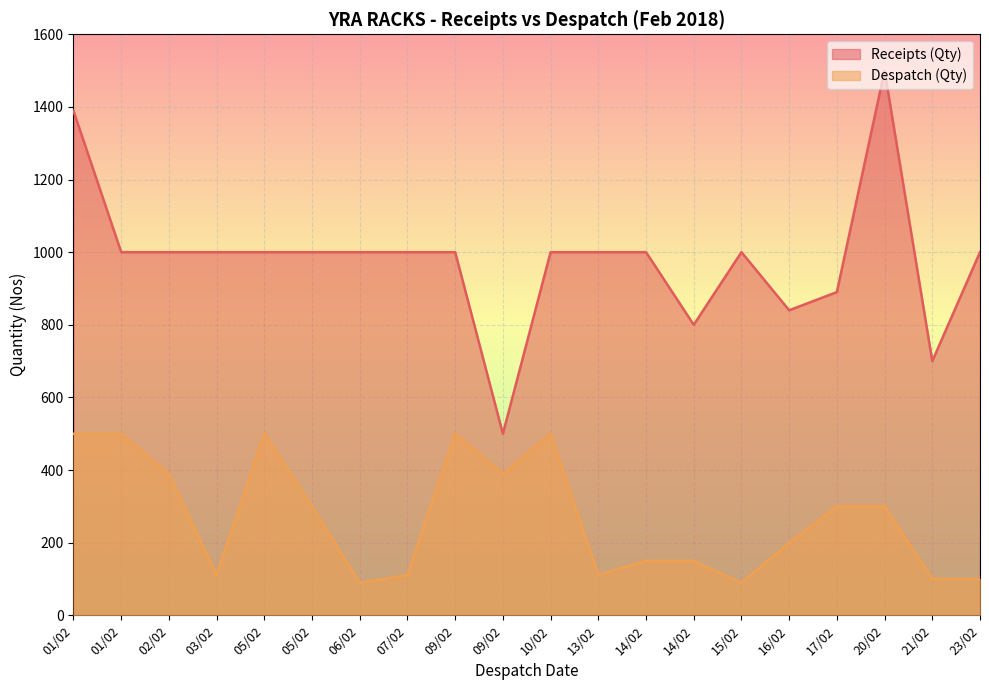

Which series has the largest total across all categories?

Receipts (Qty)